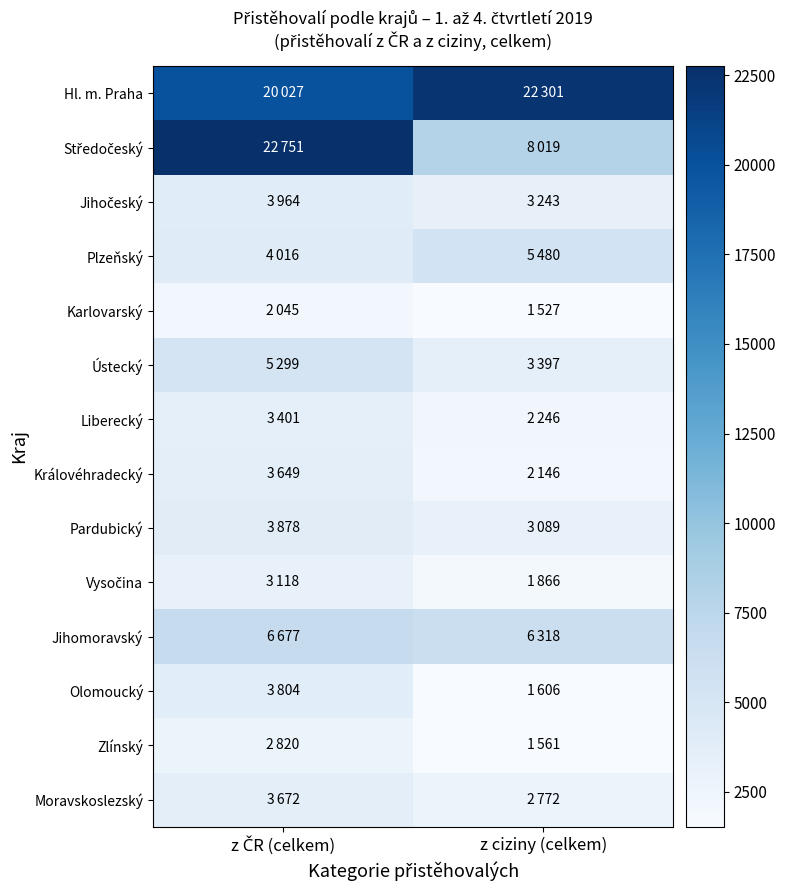

Count the number of categories in the chart.

2